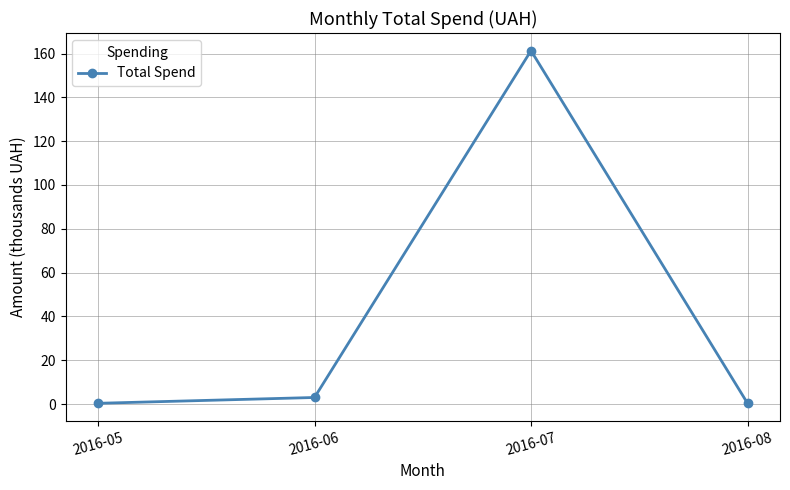

What is the smallest value displayed?

0.3